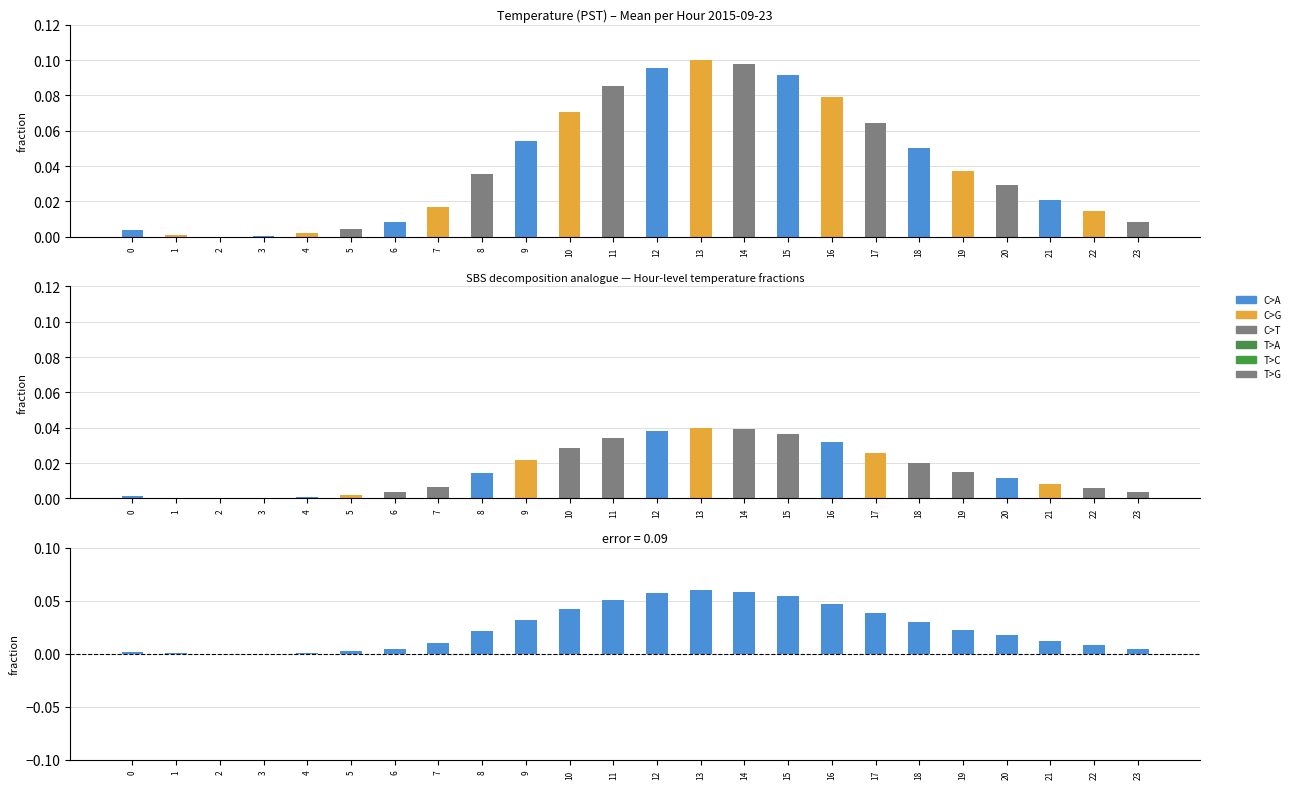

List the series in order of their overall mean, lowest first.

C>G, residual, C>A